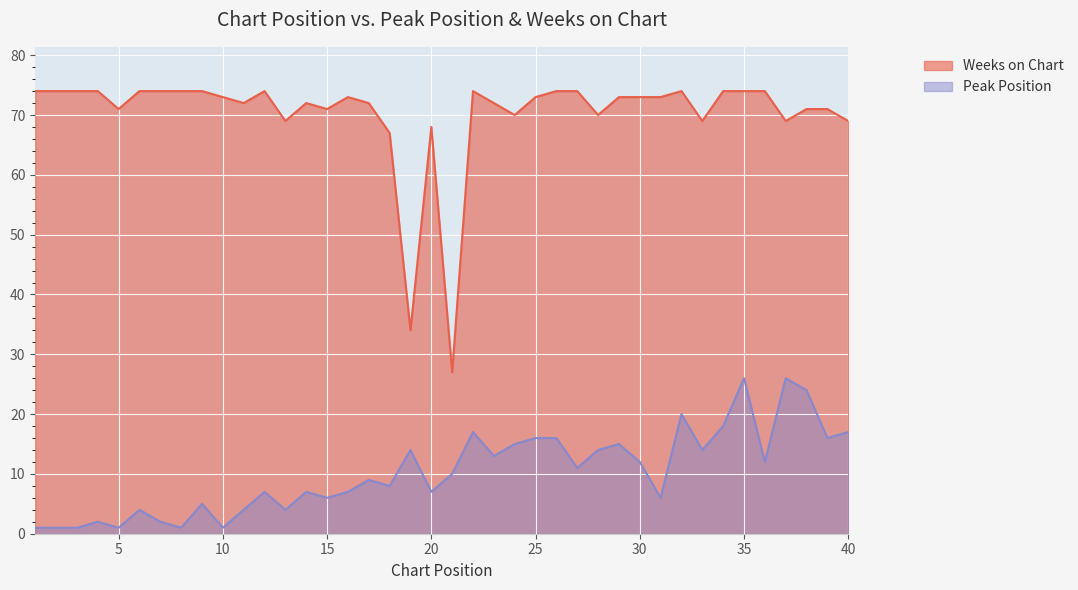

What is the difference between the Weeks on Chart values at 17 and 13?

3